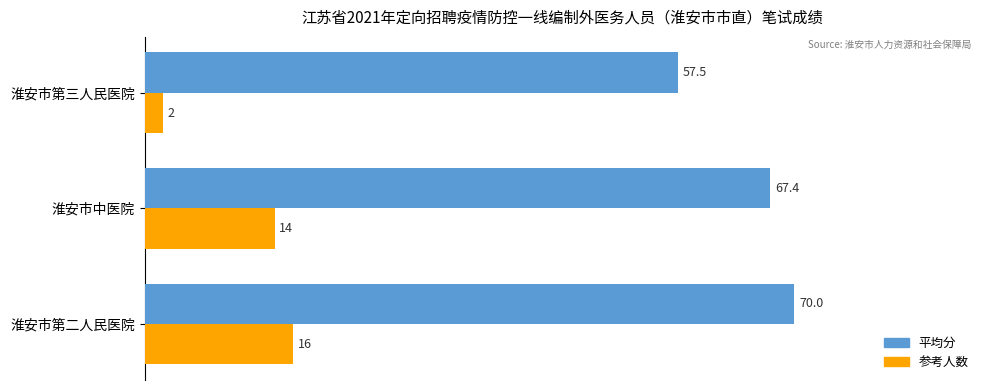

The value of 参考人数 at 淮安市第二人民医院 is 16.0. True or false?

True